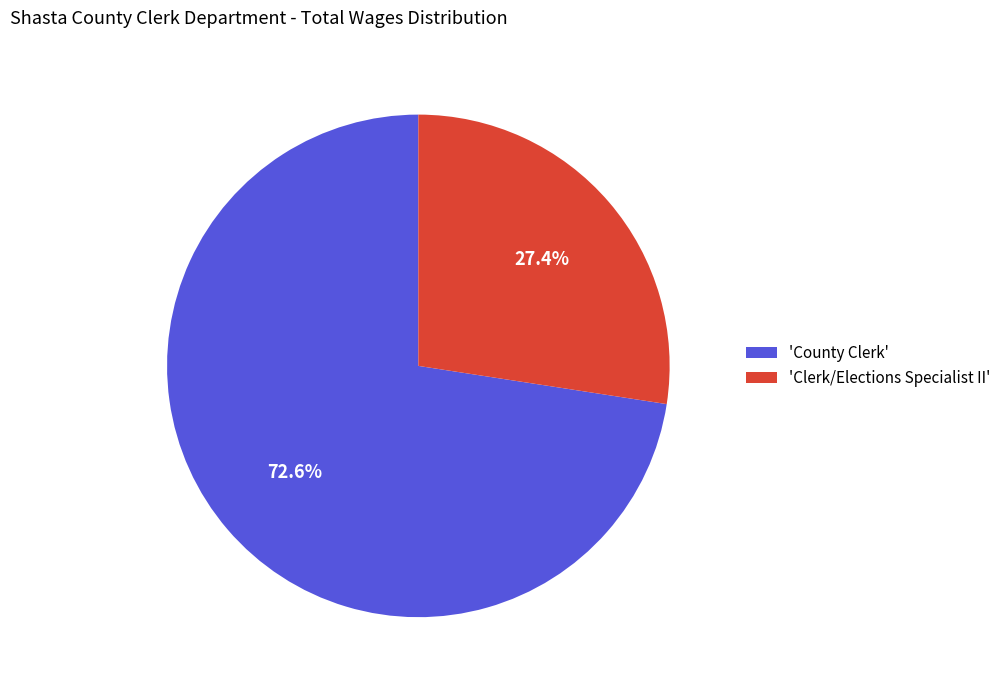

Which category has the smallest portion of the pie?

'Clerk/Elections Specialist II'